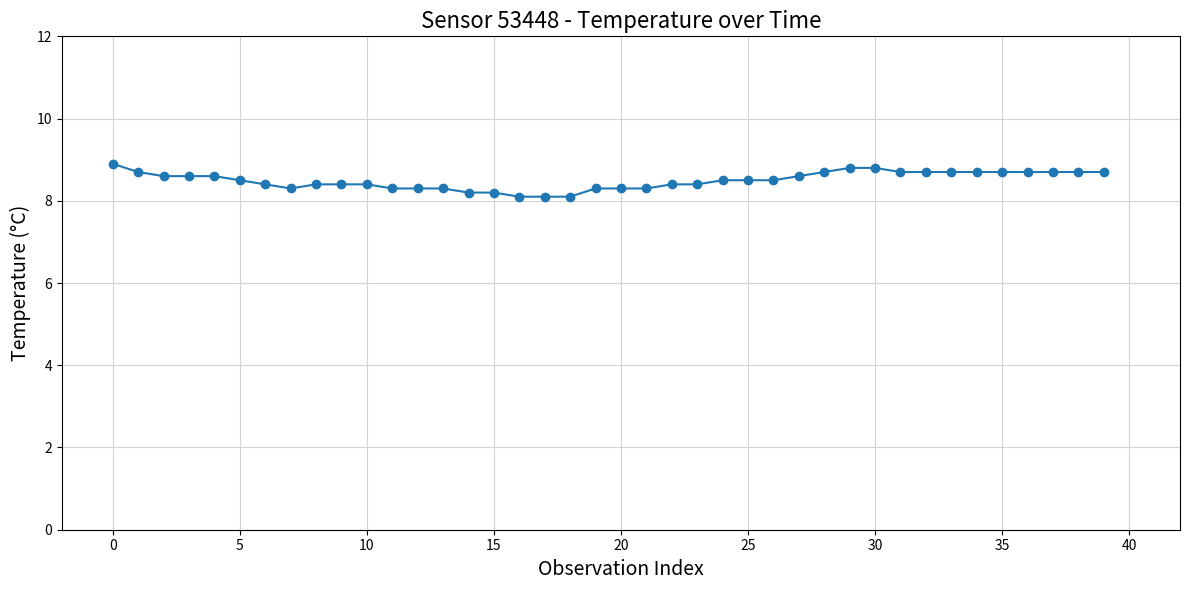

What is the difference between the maximum and minimum values?

0.8